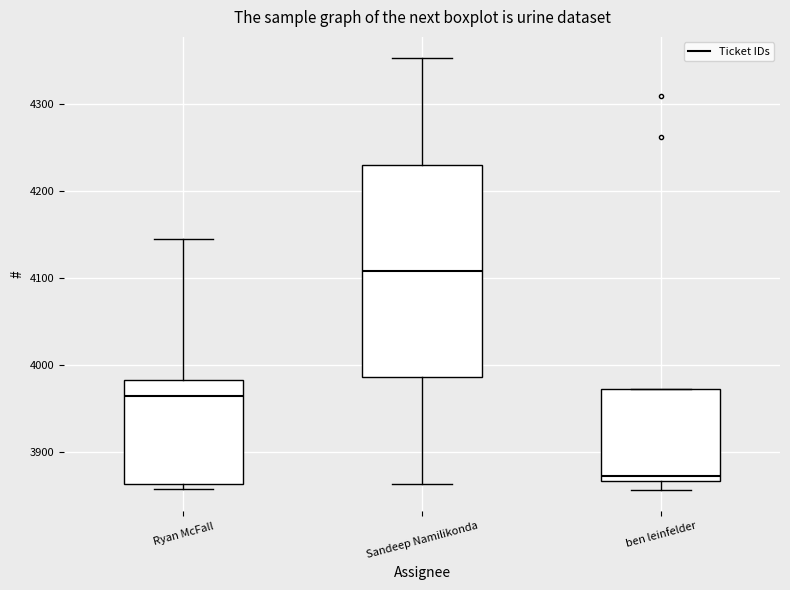

Which box has the highest median line?

Sandeep Namilikonda